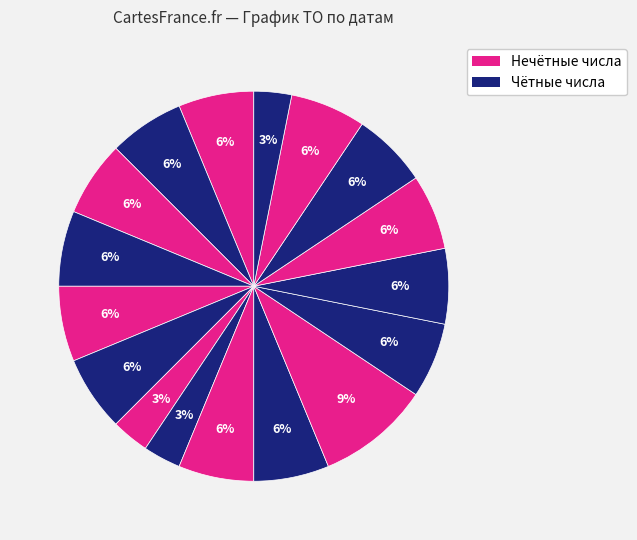

Which category has the biggest portion of the pie?

02-15